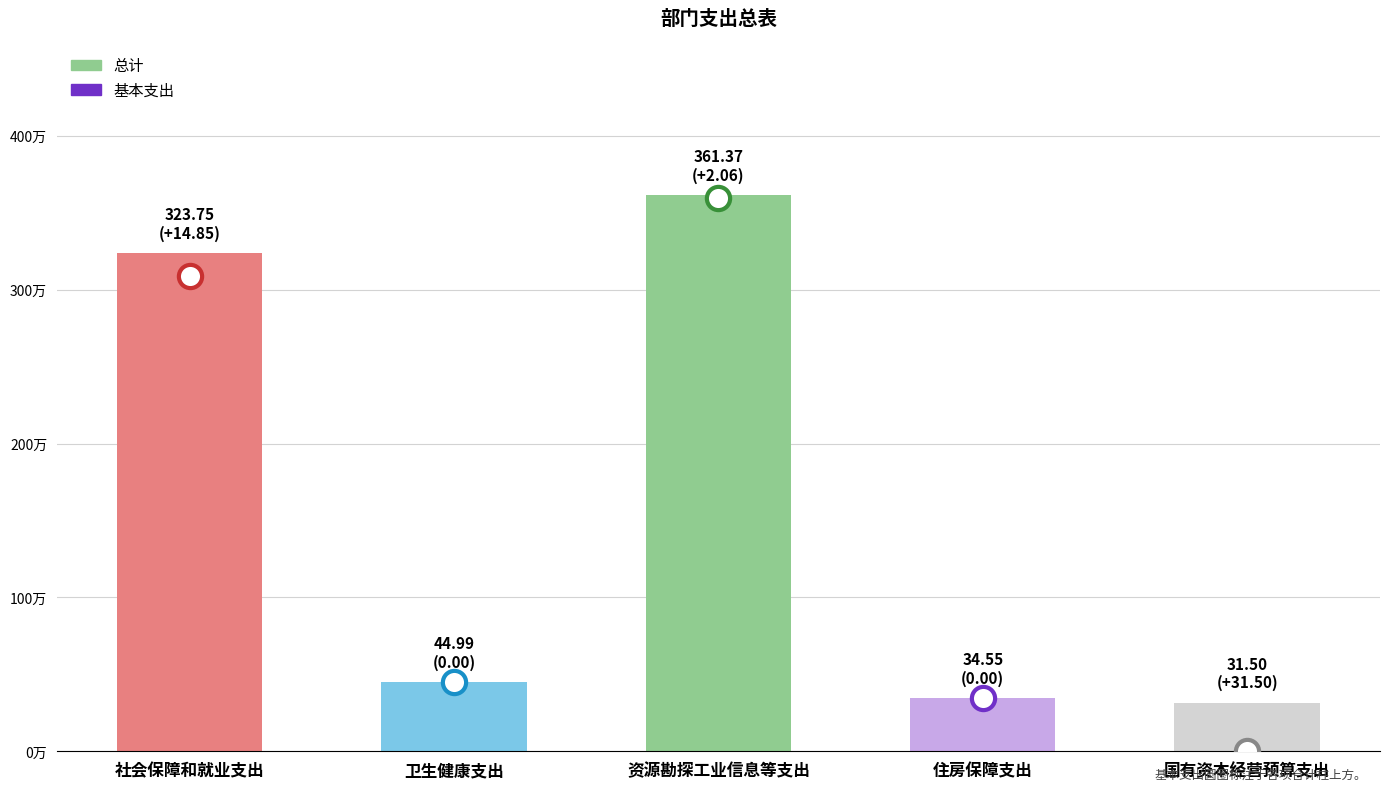

Which series reaches the maximum Y coordinate?

总计